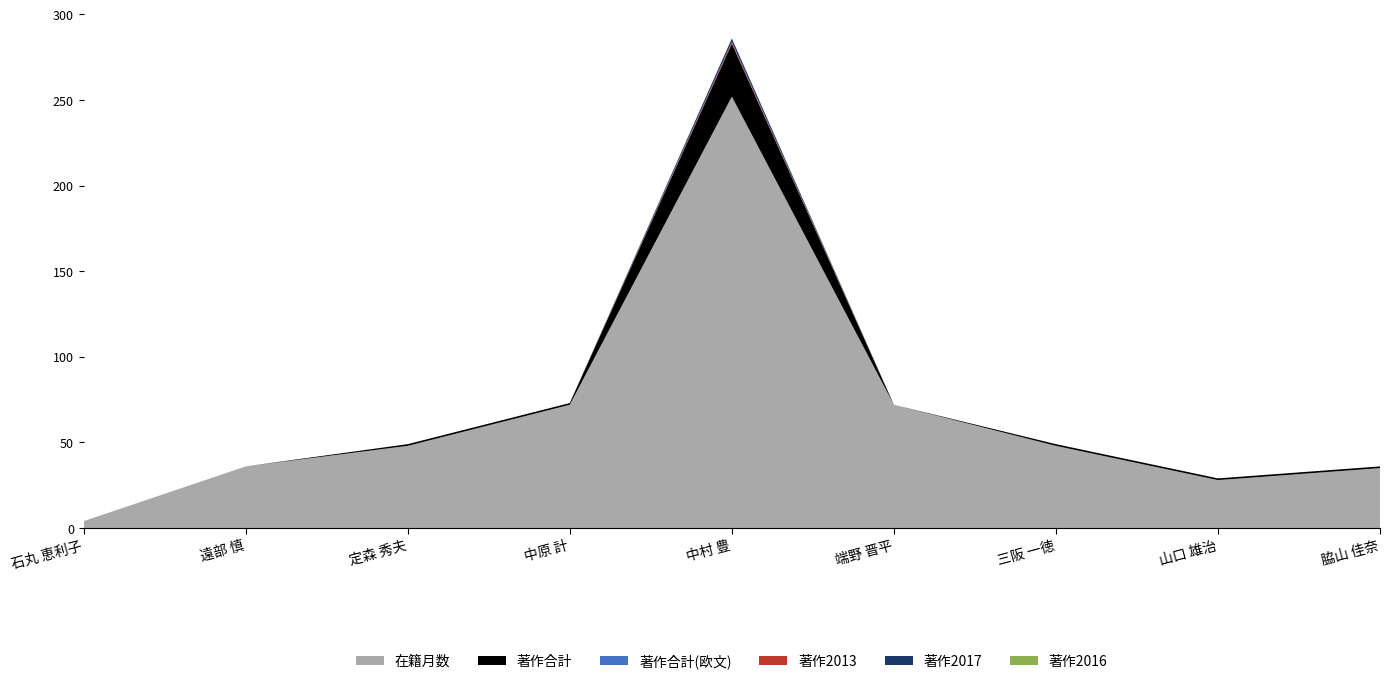

Reading right to left, transcribe all the data shown in this chart.

在籍月数: 35	28	48	72	252	72	48	36	4
著作合計: 1	1	1	0	31	1	1	0	0
著作合計(欧文): 0	0	0	0	0	0	0	0	0
著作2013: 0	0	0	0	1	0	0	0	0
著作2017: 0	0	0	0	2	0	0	0	0
著作2016: 0	0	0	0	0	0	0	0	0